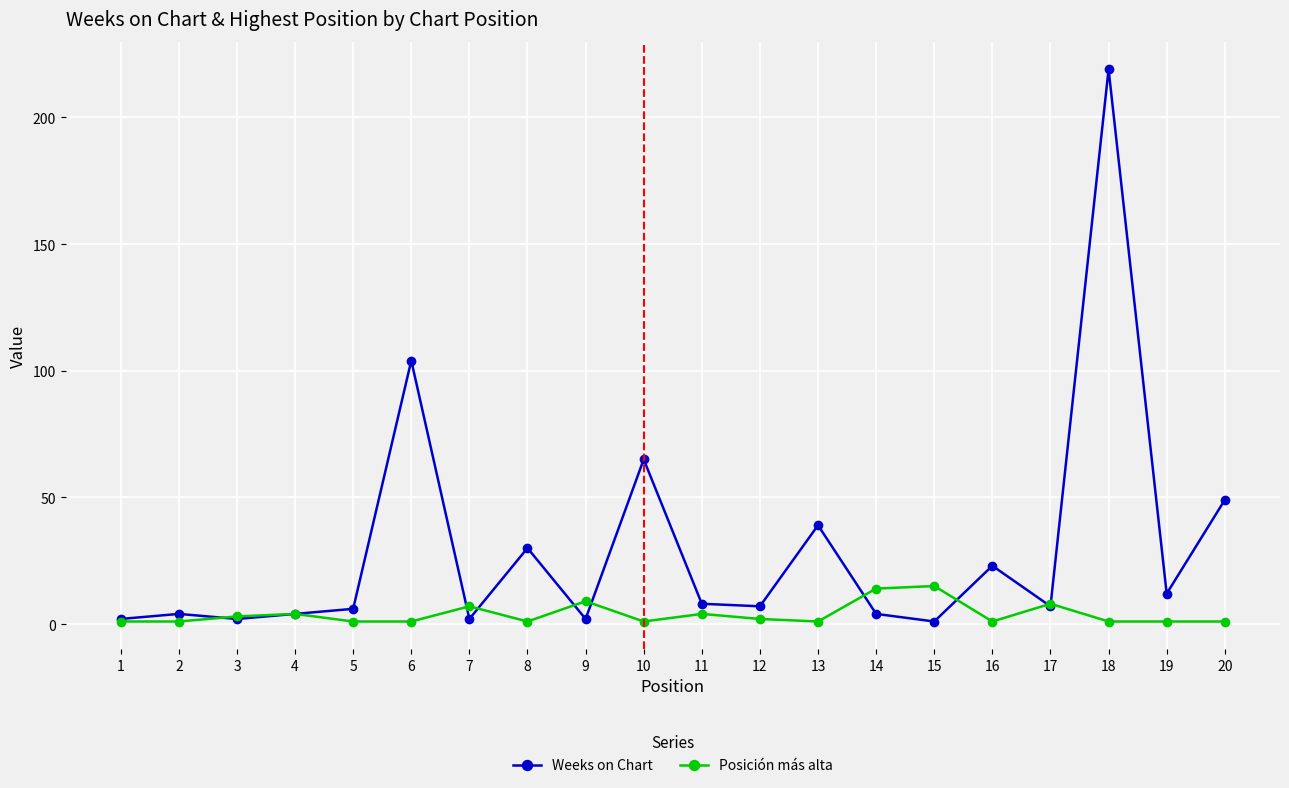

Between 6 and 18, which series saw the biggest shift?

Weeks on Chart